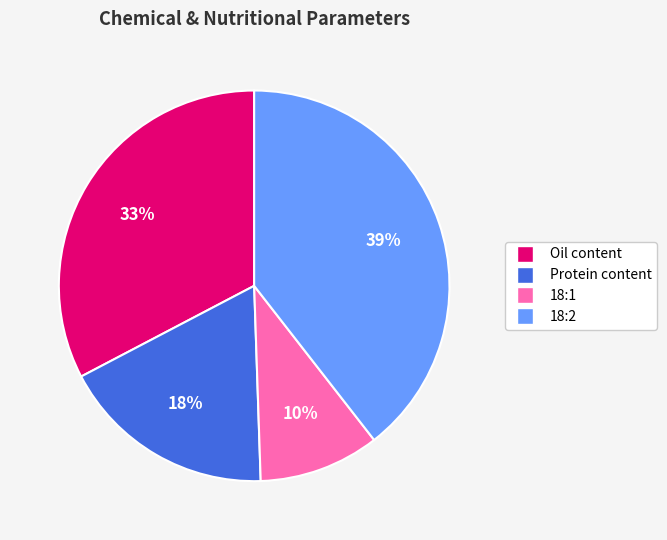

Is there a majority slice in this chart?

No